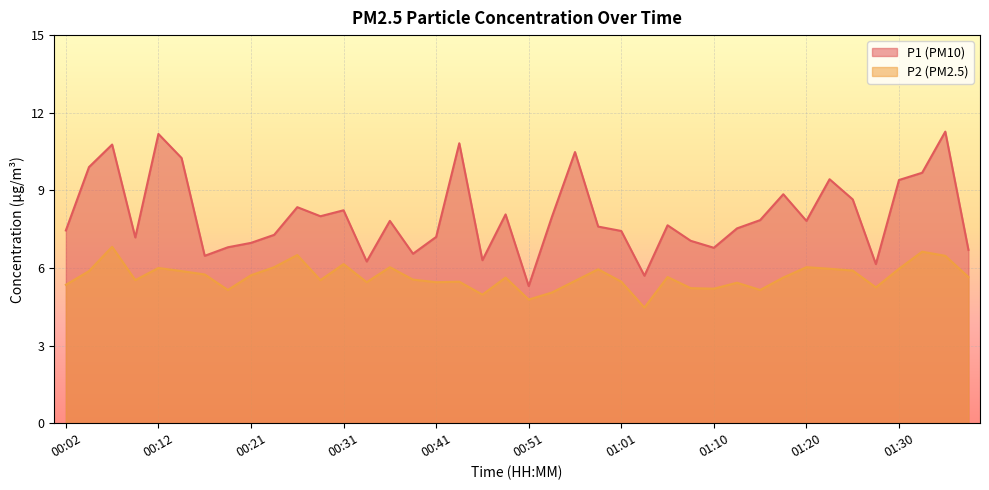

The P2 series shows 1.2 at 00:04. True or false?

False